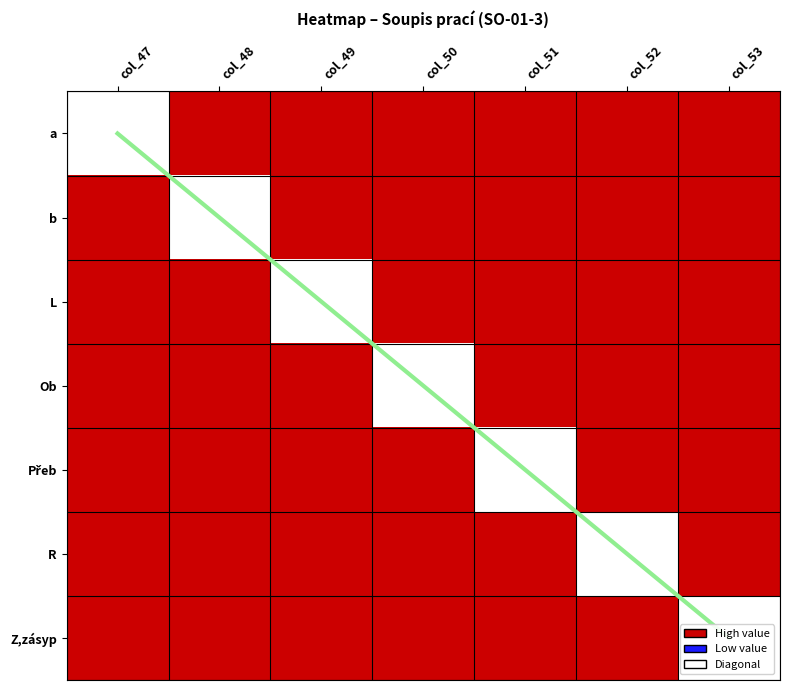

Count the diagonal values in the range 1 to 5.

5